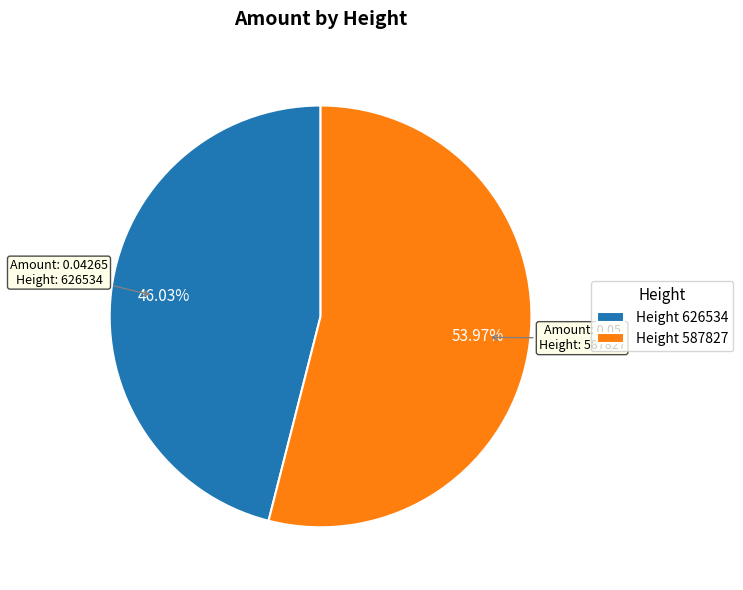

Which category has the smallest portion of the pie?

Height 626534